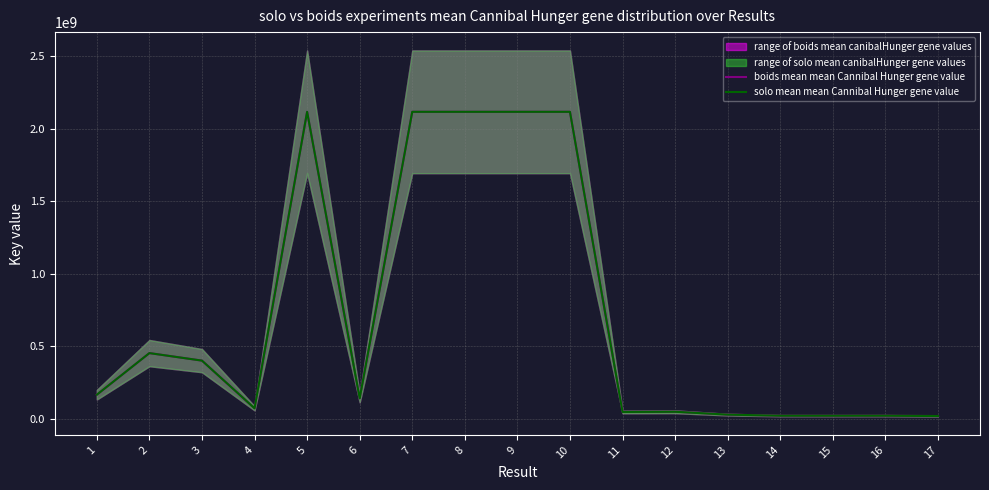

Does the chart have visible grid lines?

Yes